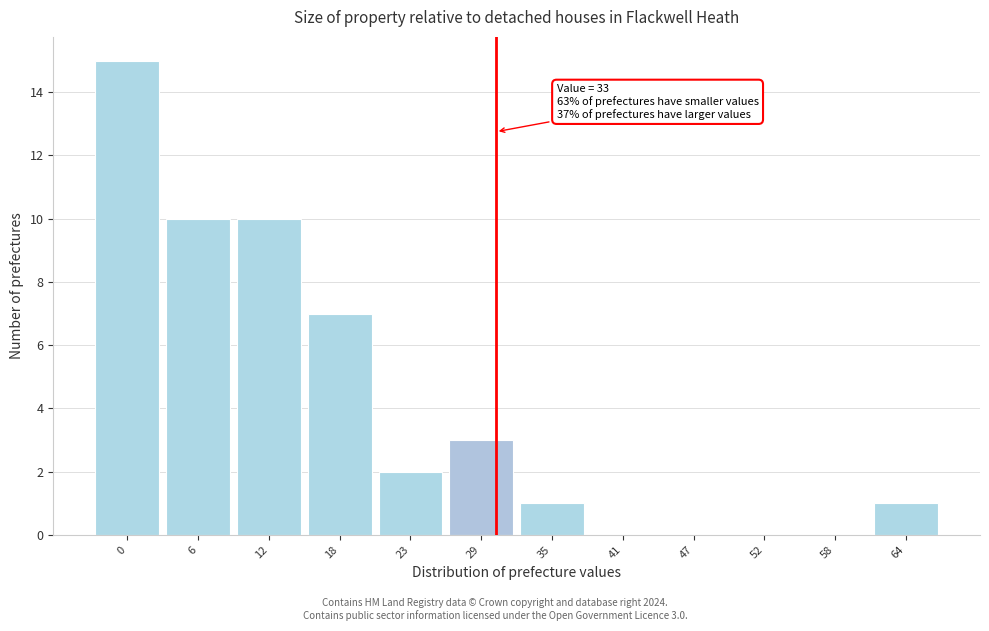

Reading left to right, extract all data points from this chart.

0=15	6=10	12=10	18=7	23=2	29=3	35=1	41=0	47=0	52=0	58=0	64=1